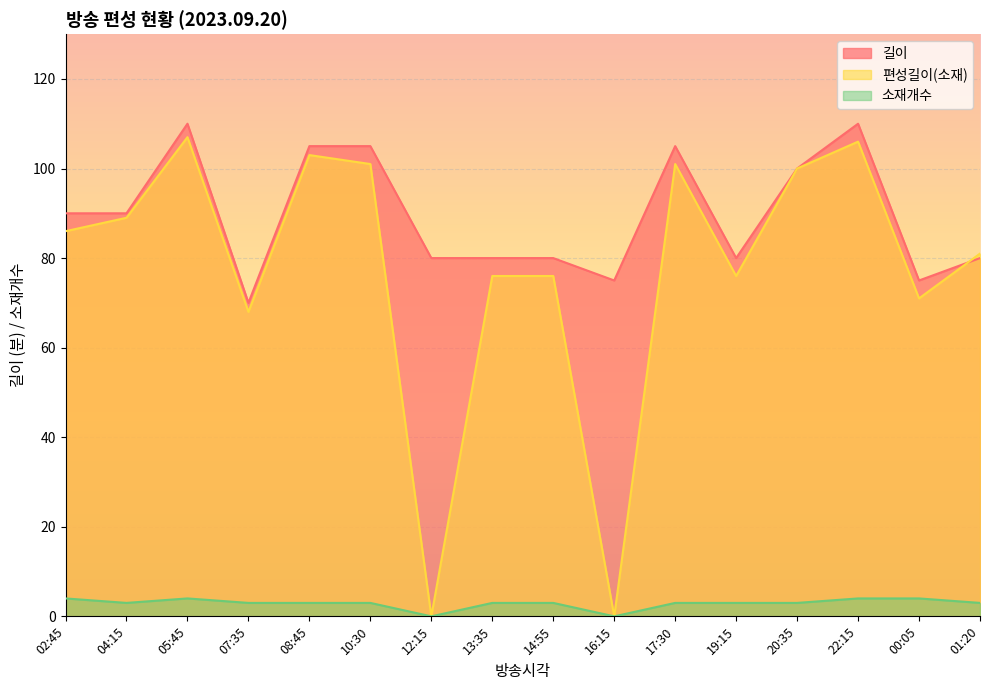

How many interior local valleys does the 소재개수 series have?

3